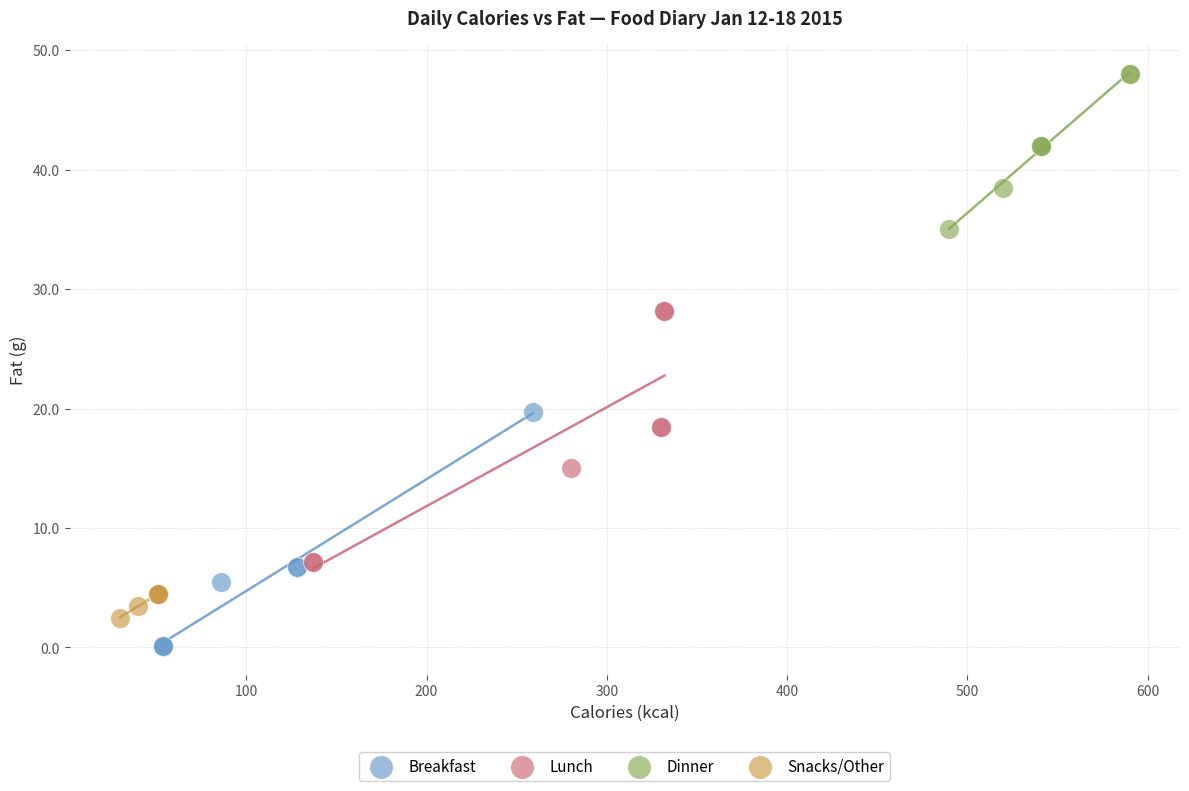

Which series has the largest Y range (max minus min)?

Lunch